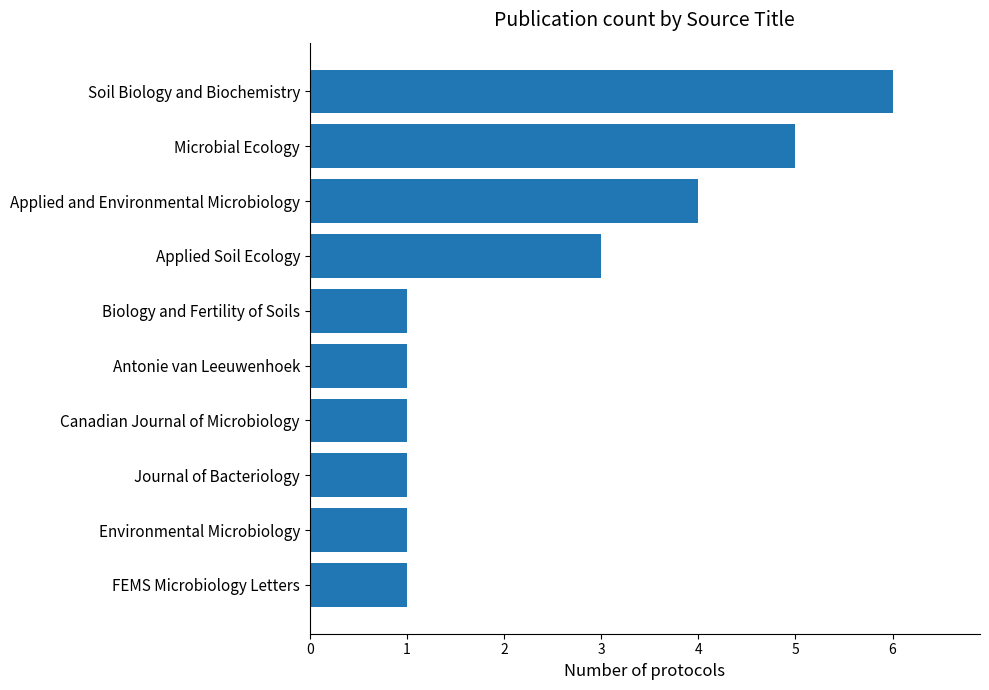

What is the difference between the maximum and minimum values?

5